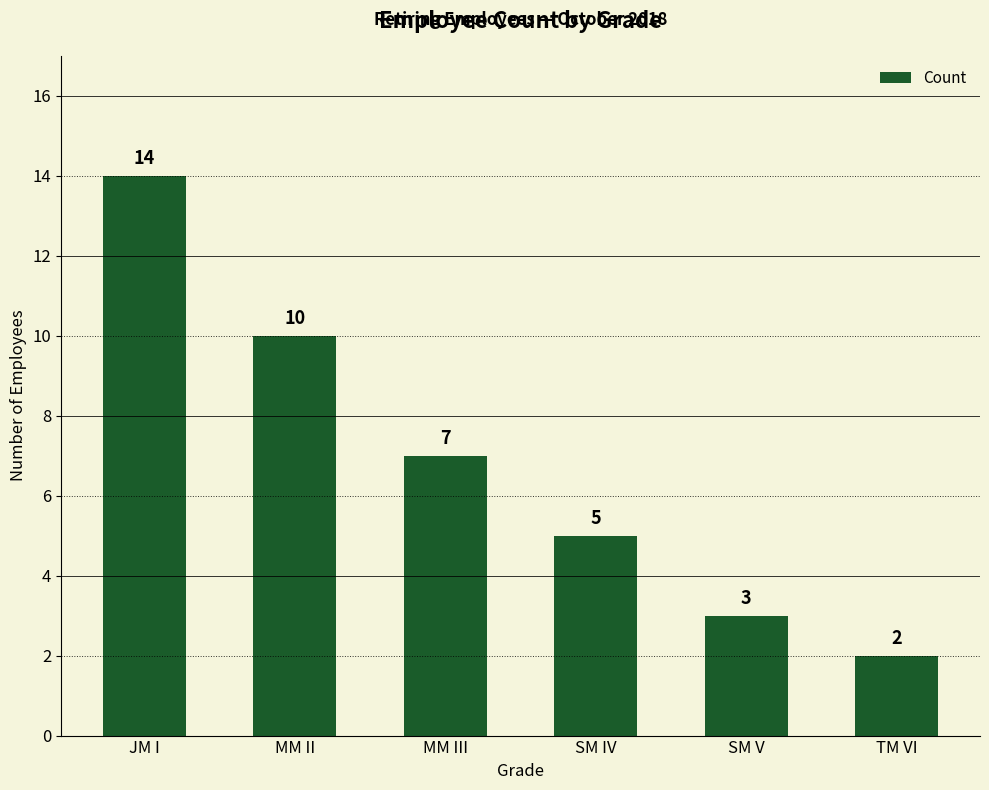

The chart shows a value of 2 at SM IV. True or false?

False